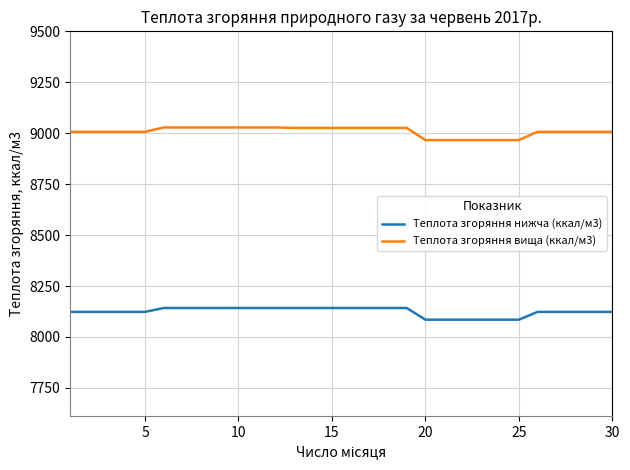

True or false: Теплота згоряння нижча (ккал/м3) and Теплота згоряння вища (ккал/м3) intersect in this chart.

False